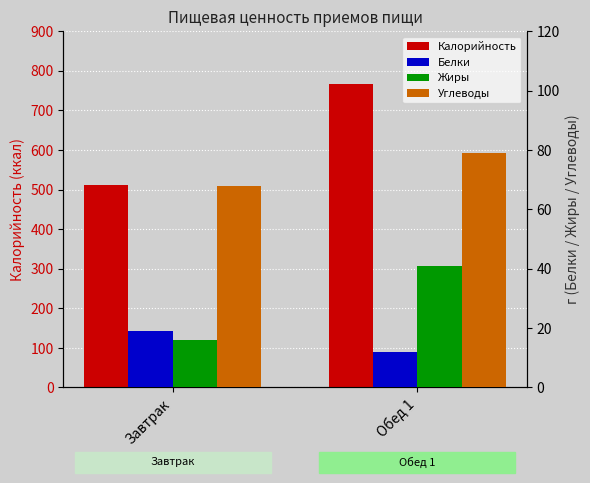

What is the approximate value of Белки at Обед 1?

12